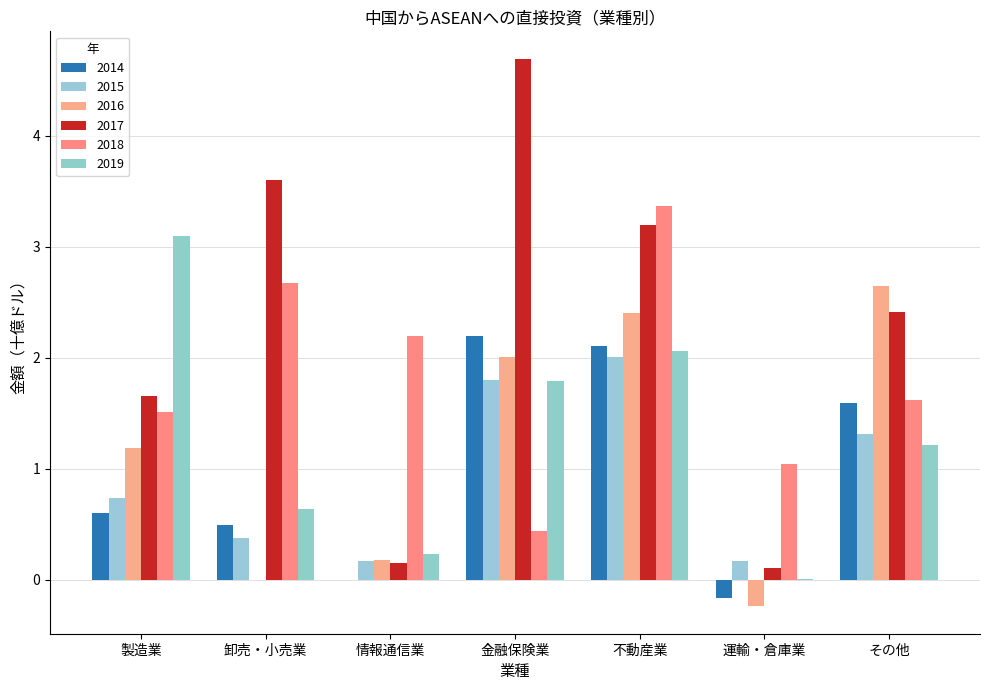

Rank the series at 不動産業 from lowest to highest value.

2015, 2019, 2014, 2016, 2017, 2018